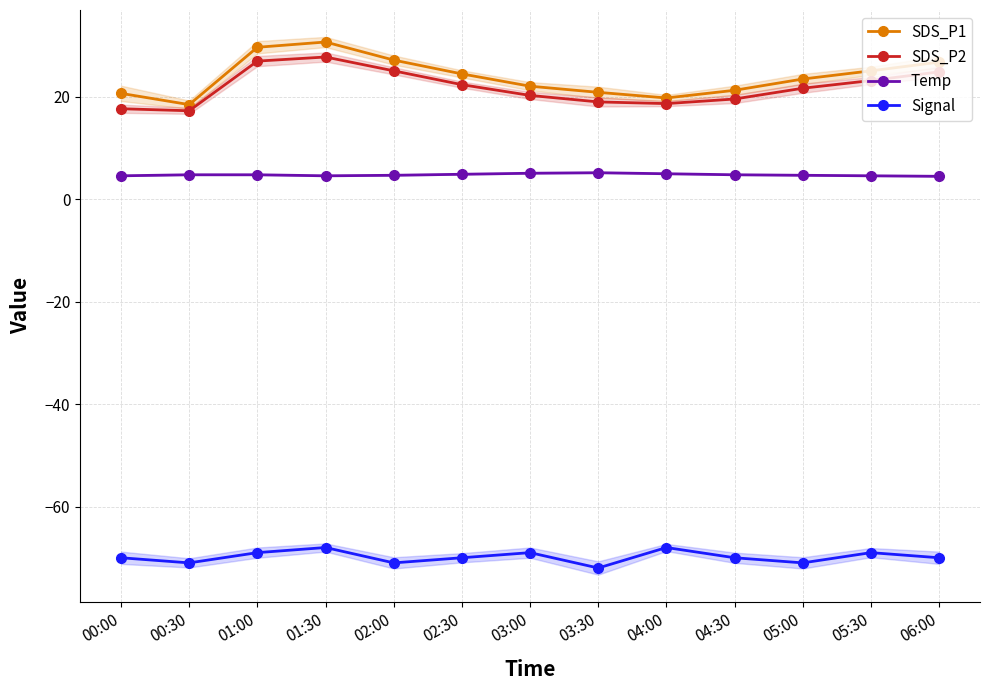

What position from the left is 02:30?

6